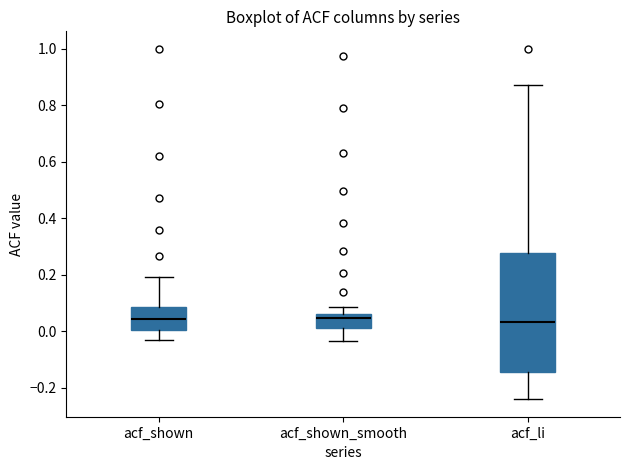

Comparing the boxes themselves (not the whiskers), which one is the tallest?

acf_li